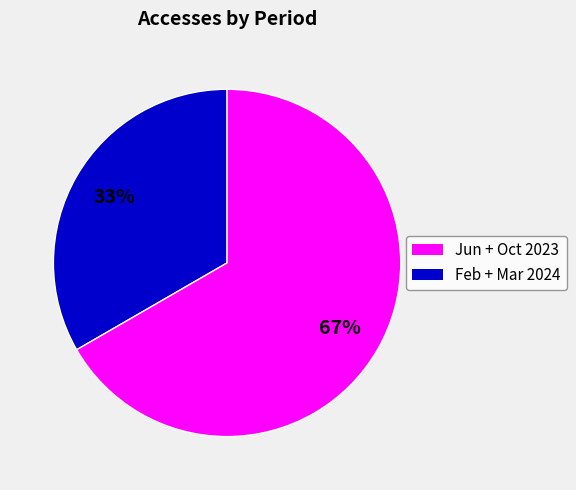

To the nearest percent, what is the average slice percentage?

50%